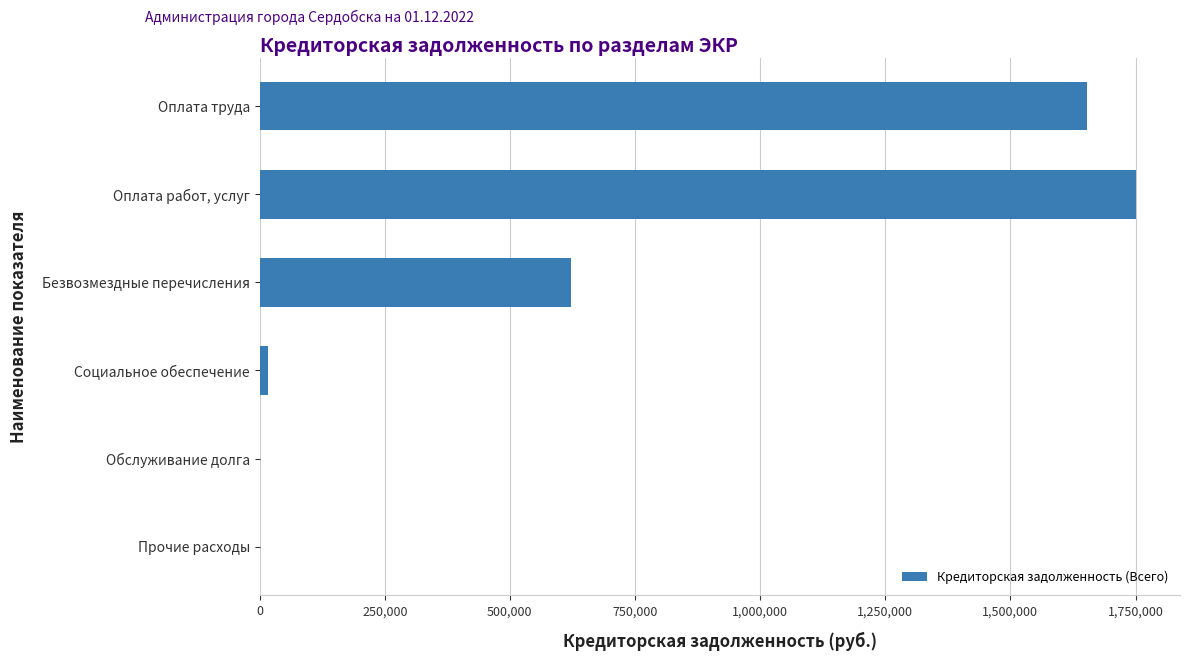

What is the sum of all values?

4045888.2